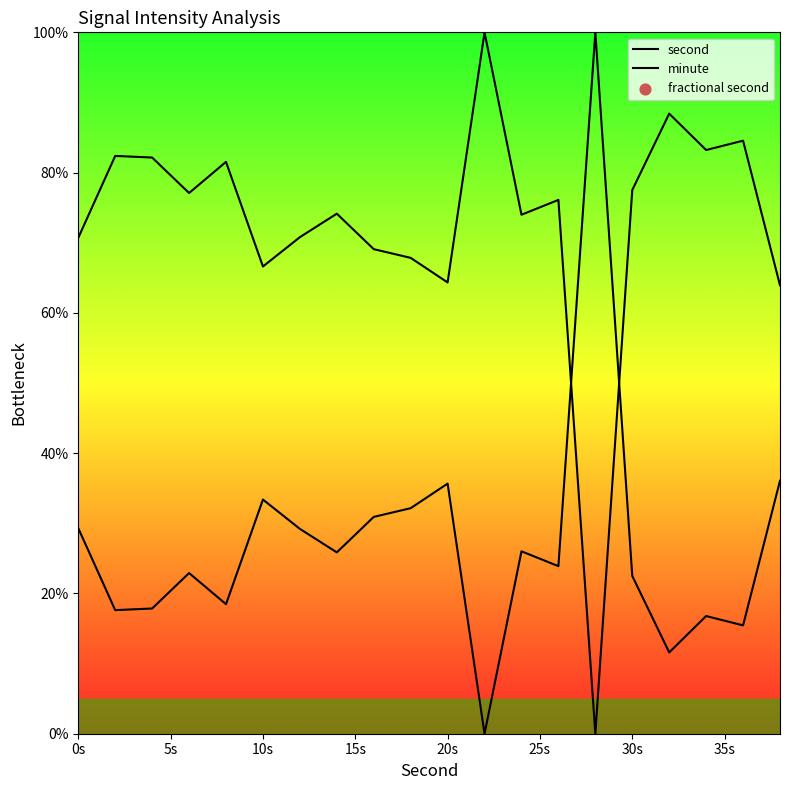

Is the value of minute at 0s greater than the value of second at 14?

Yes